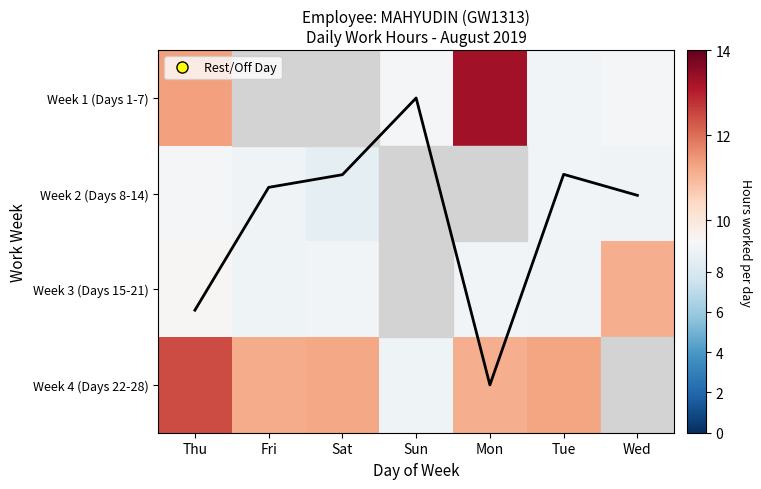

Is the value of Week 4 (Days 22-28) at Thu greater than the value of Week 2 (Days 8-14) at Fri?

Yes